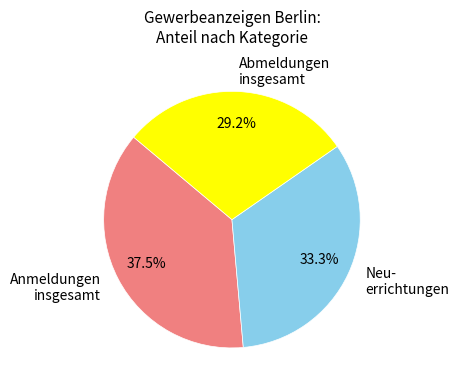

Does any single category account for the majority?

No